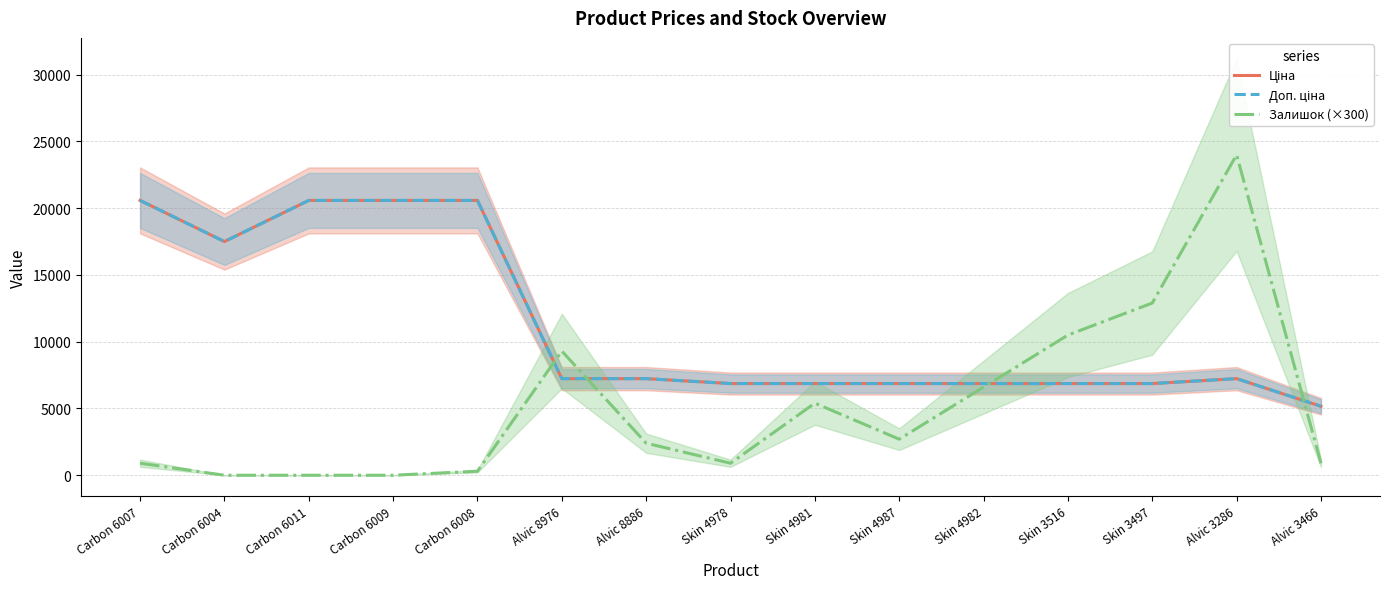

What is the sum of the Доп. ціна values at Carbon 6011 and Skin 4981?

27453.7